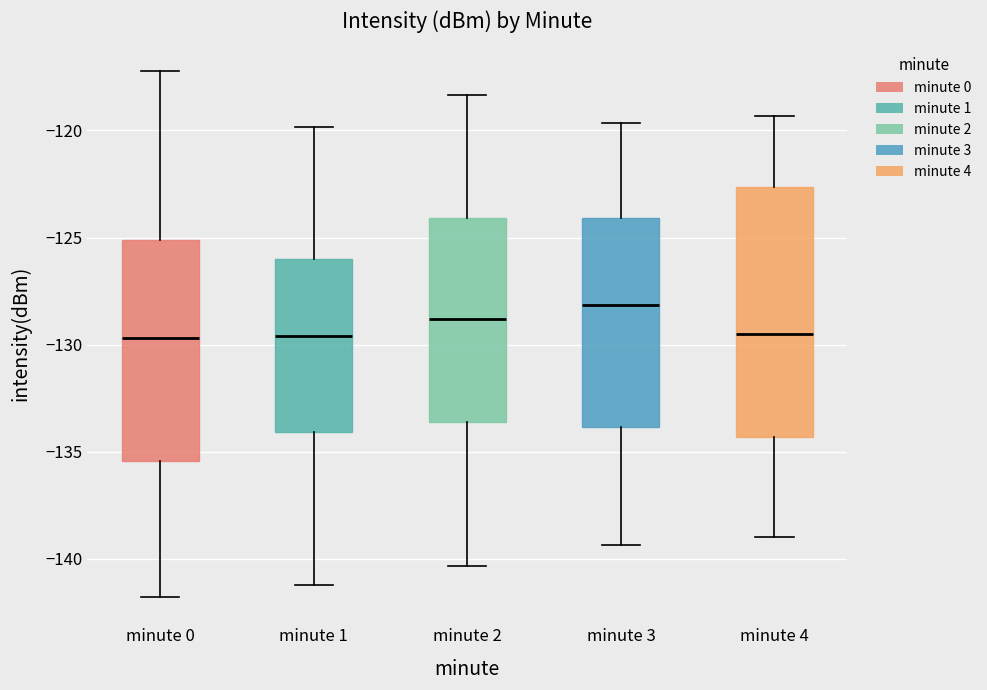

Reading left to right, read every box against the y-axis: the position of its median line, the range the box covers, and the ends of its whiskers. The values are not printed on the chart, so give them approximately, as read against the axis.

minute 0: median -129.5, box -135.5 to -125.0, whiskers -142.0 to -117.0
minute 1: median -129.5, box -134.0 to -126.0, whiskers -141.0 to -120.0
minute 2: median -129.0, box -133.5 to -124.0, whiskers -140.5 to -118.5
minute 3: median -128.0, box -134.0 to -124.0, whiskers -139.5 to -119.5
minute 4: median -129.5, box -134.5 to -122.5, whiskers -139.0 to -119.5